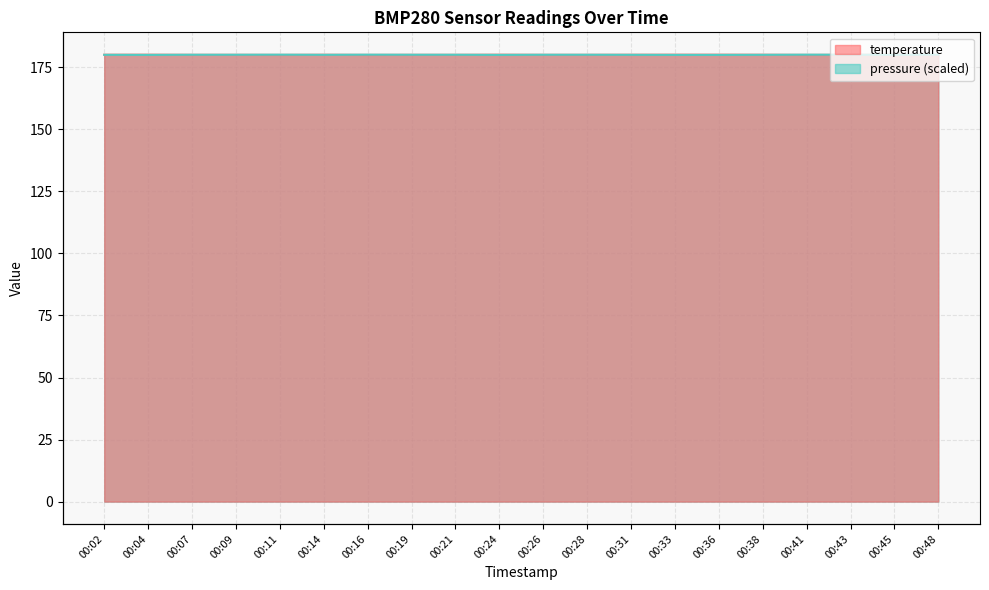

What are all the series names shown in the legend?

temperature, pressure